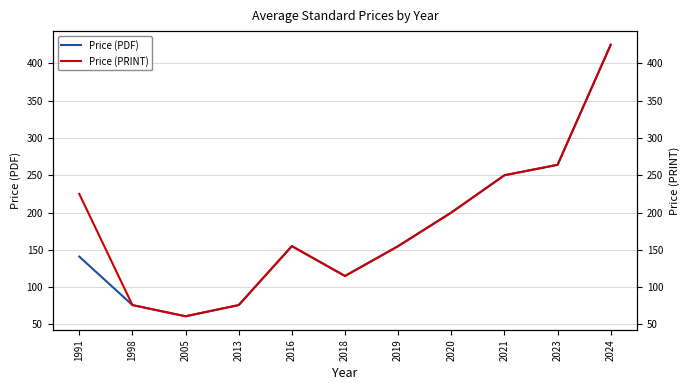

Reading right to left, extract all data points from this chart.

Price (PDF): 2024=425	2023=264	2021=250	2020=200	2019=155	2018=115	2016=155	2013=76	2005=61	1998=76	1991=141
Price (PRINT): 2024=425	2023=264	2021=250	2020=200	2019=155	2018=115	2016=155	2013=76	2005=61	1998=76	1991=225